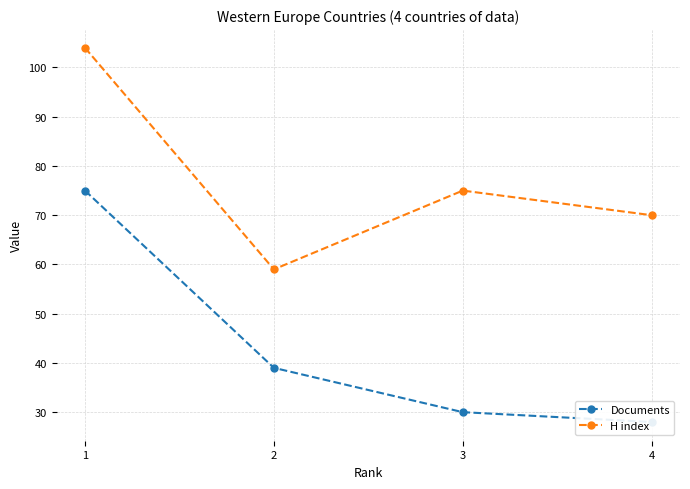

What is the value of the Documents point at the 2nd from the left?

39